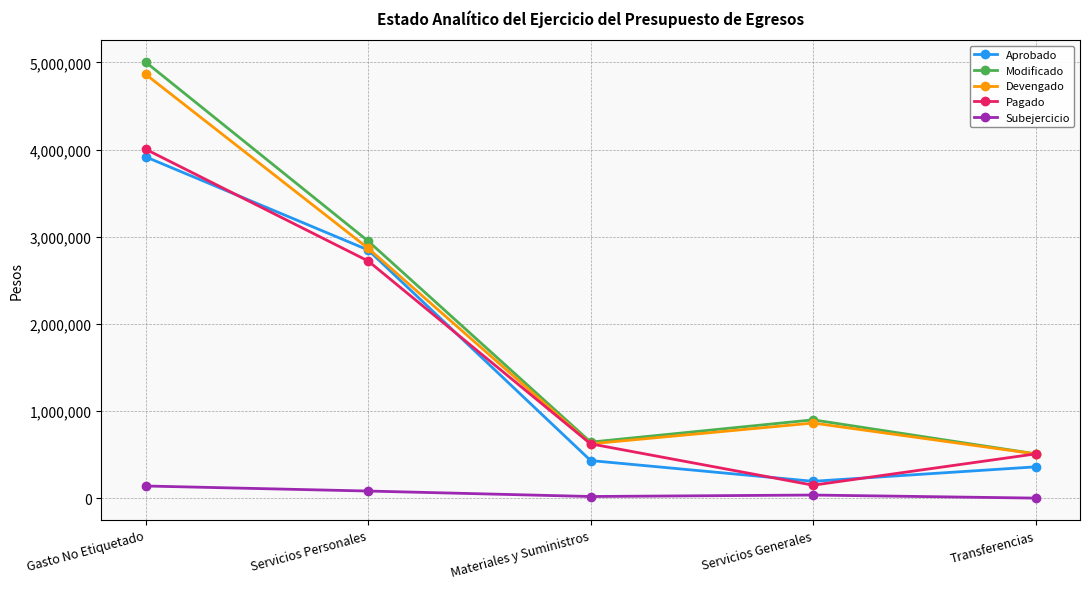

At which category is the sum across all series the highest?

Gasto No Etiquetado